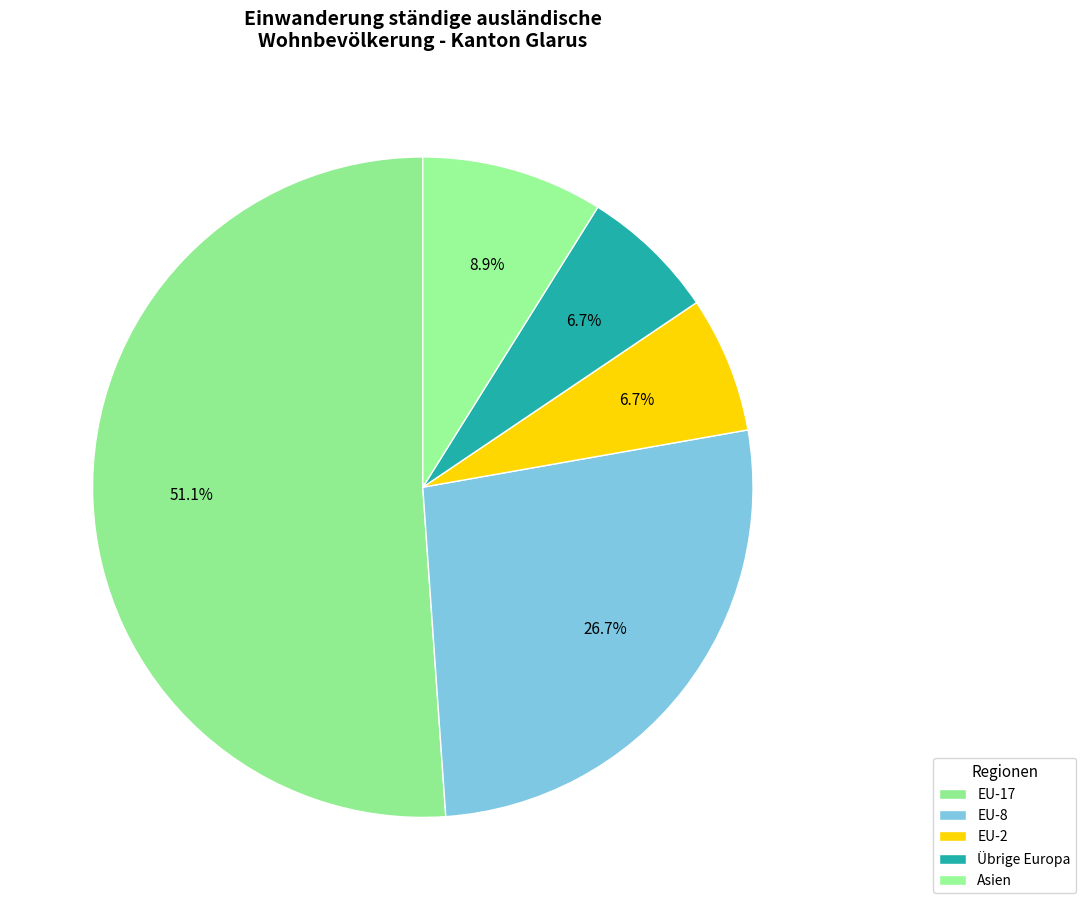

What is the largest slice in the pie chart?

EU-17